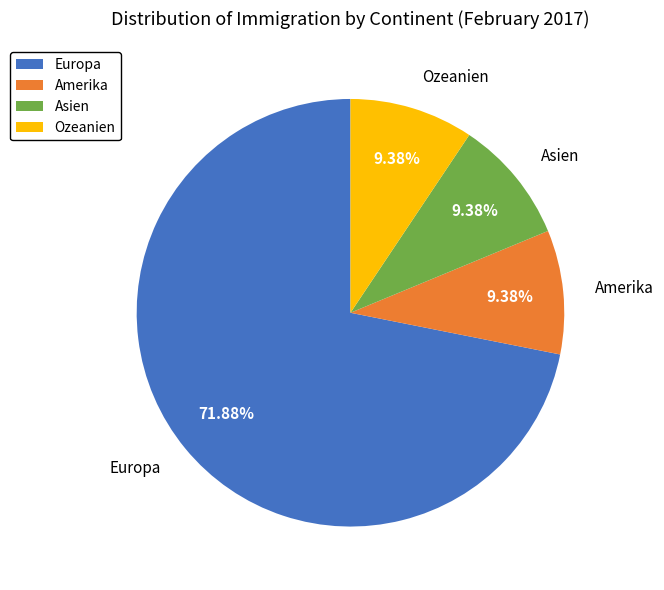

To the nearest percent, what is the difference between the largest and smallest slice percentages?

62%